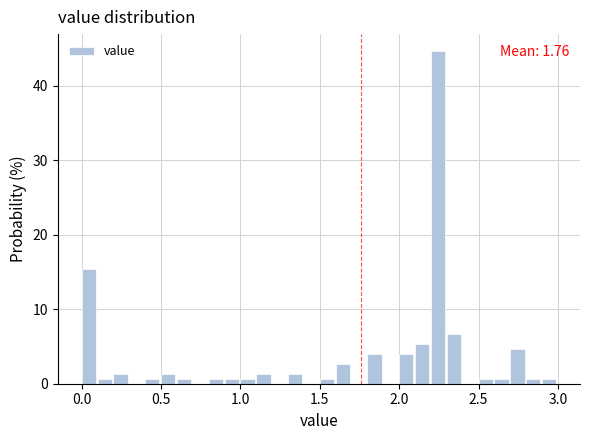

Around what value on the x-axis is the tallest bar? Give the approximate position of its centre, as read against the axis.

2.25